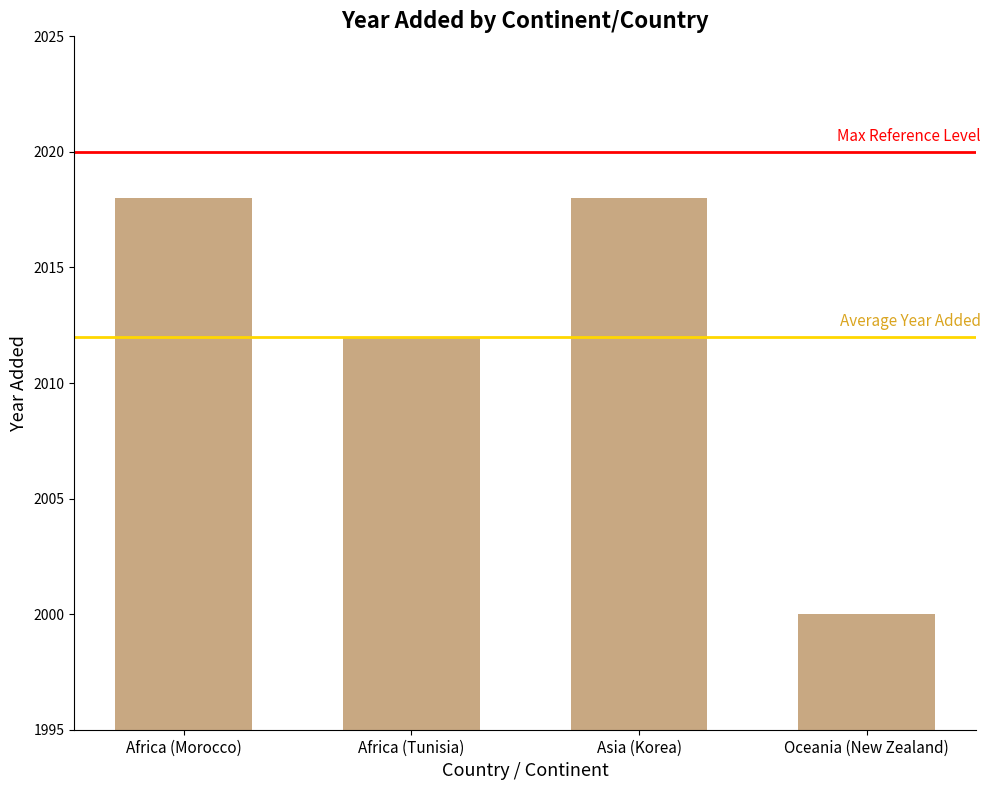

True or false: the data shows 2018 at Africa (Morocco).

True